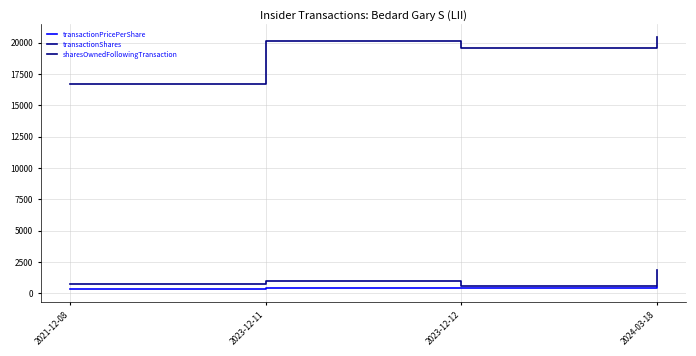

Which category has the highest value in the transactionPricePerShare series?

2024-03-18